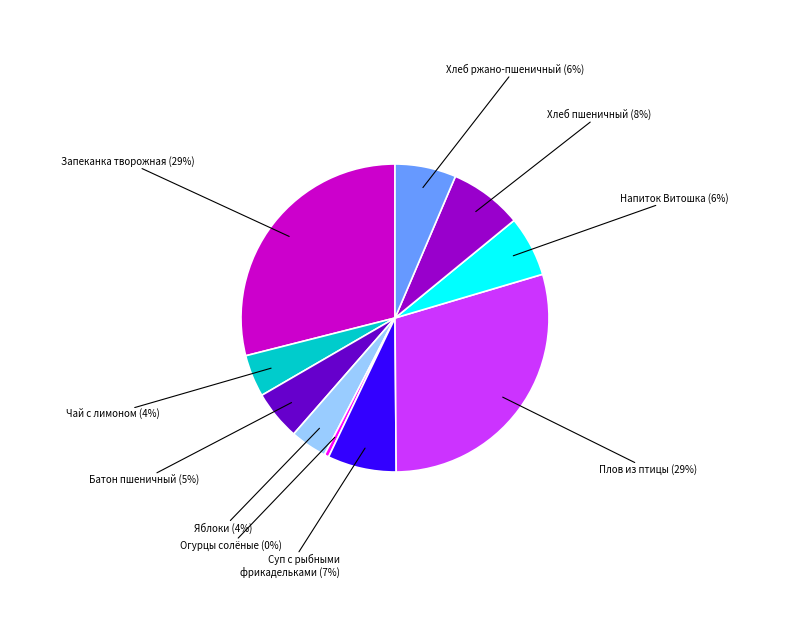

To the nearest percent, what is the average slice percentage?

10%